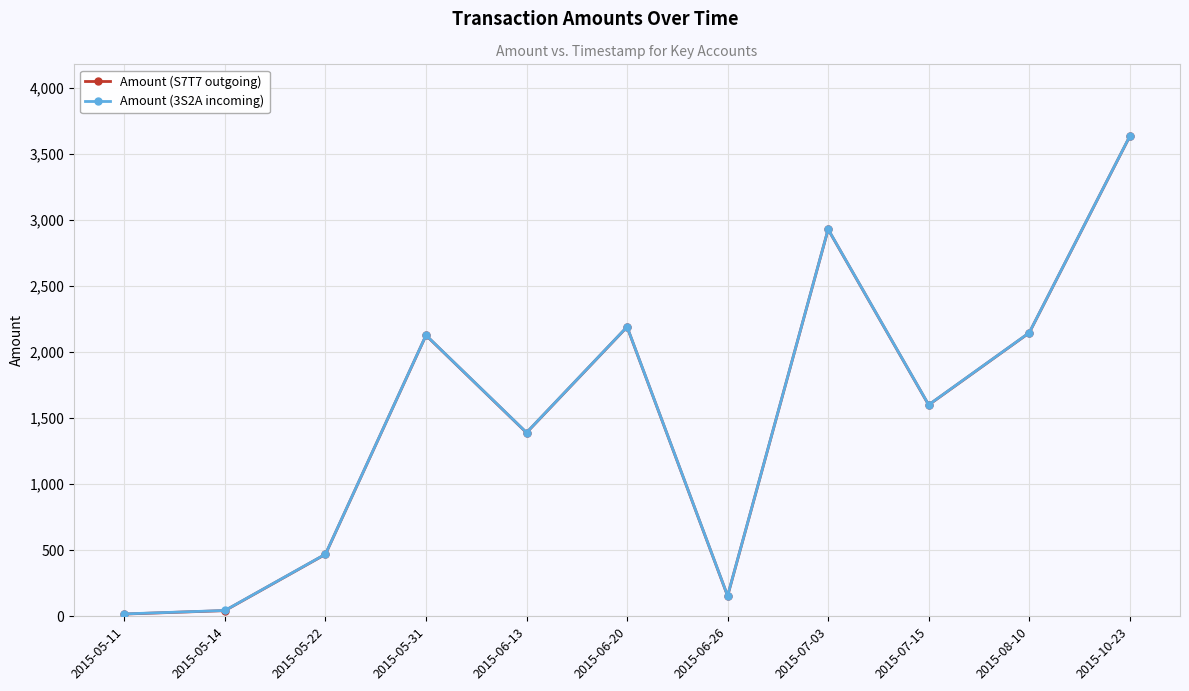

Where is the first local maximum for Amount (S7T7 outgoing)?

2015-05-31